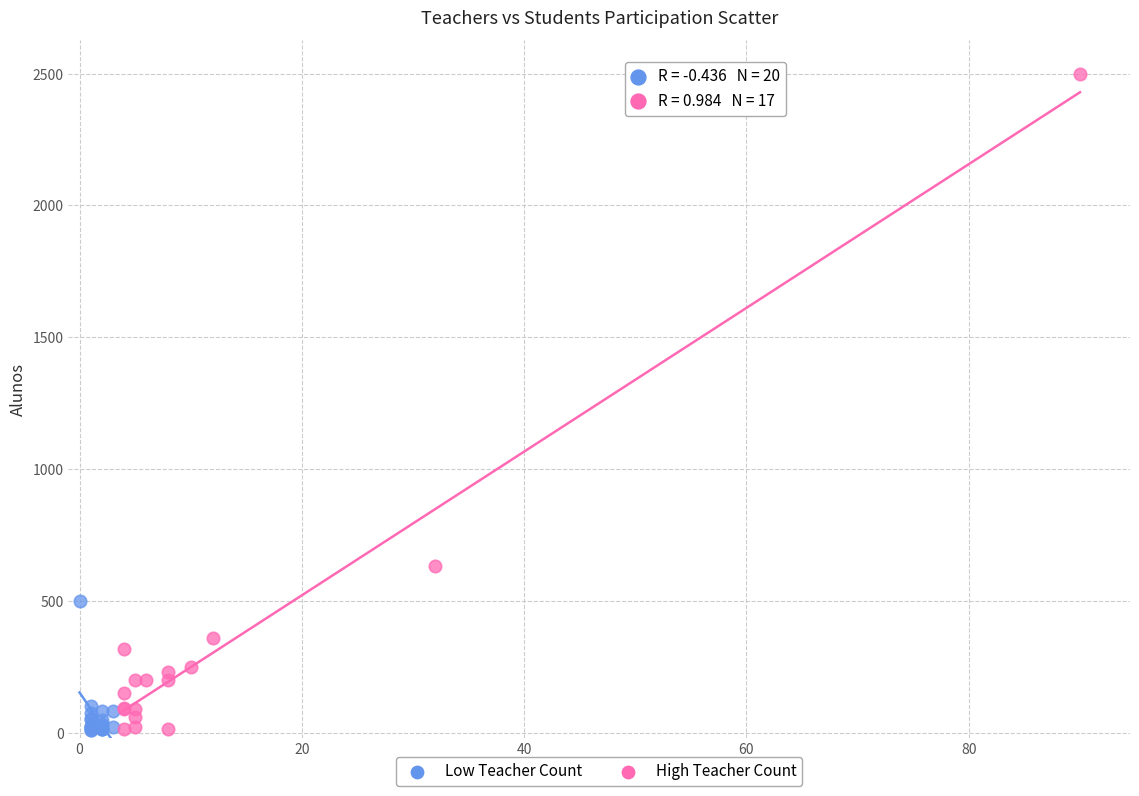

Which series has the widest spread of Y values?

High Teacher Count